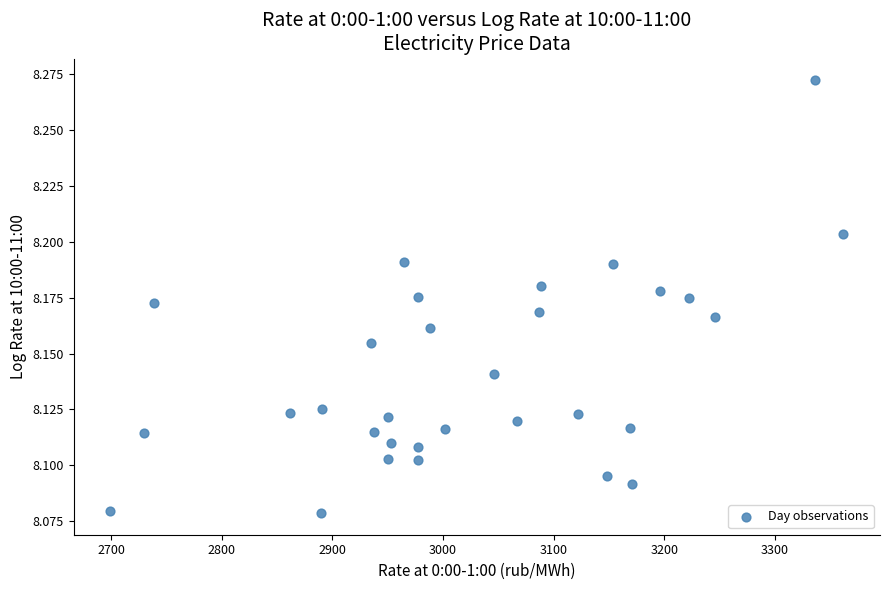

What is the range of X values (max minus min)?

662.7